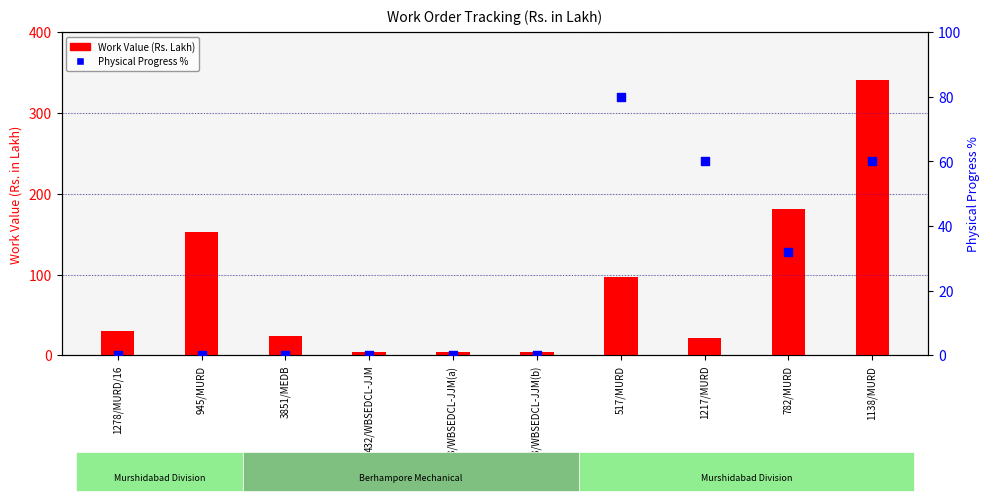

Which series has the widest spread of Y values?

Work Value